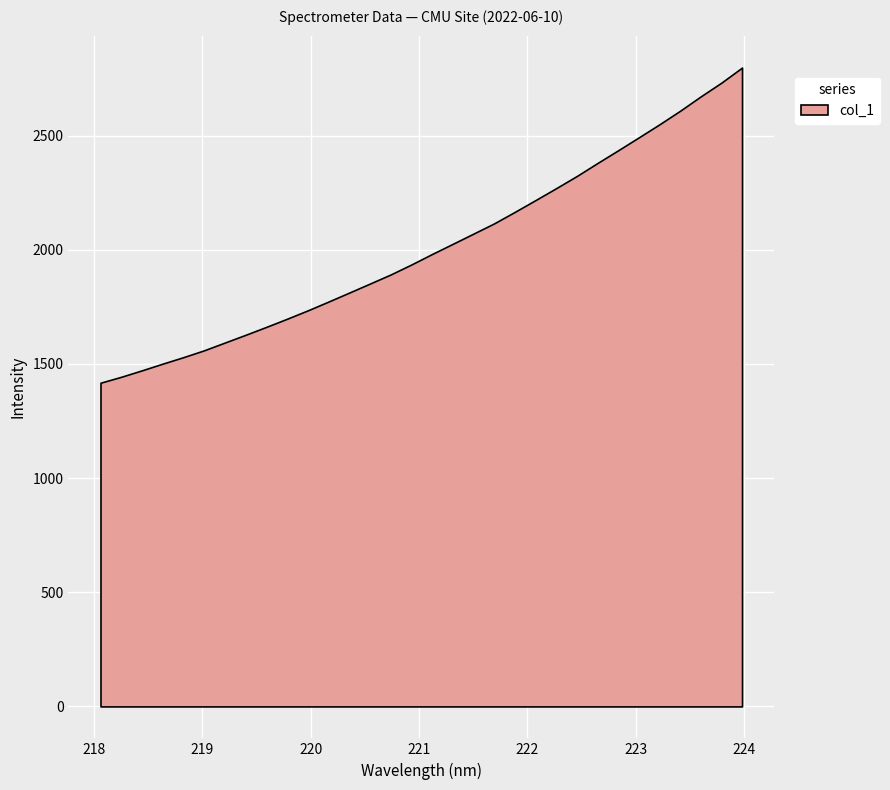

What is the sum of the values at 218.6332 and 220.1623?

3274.6